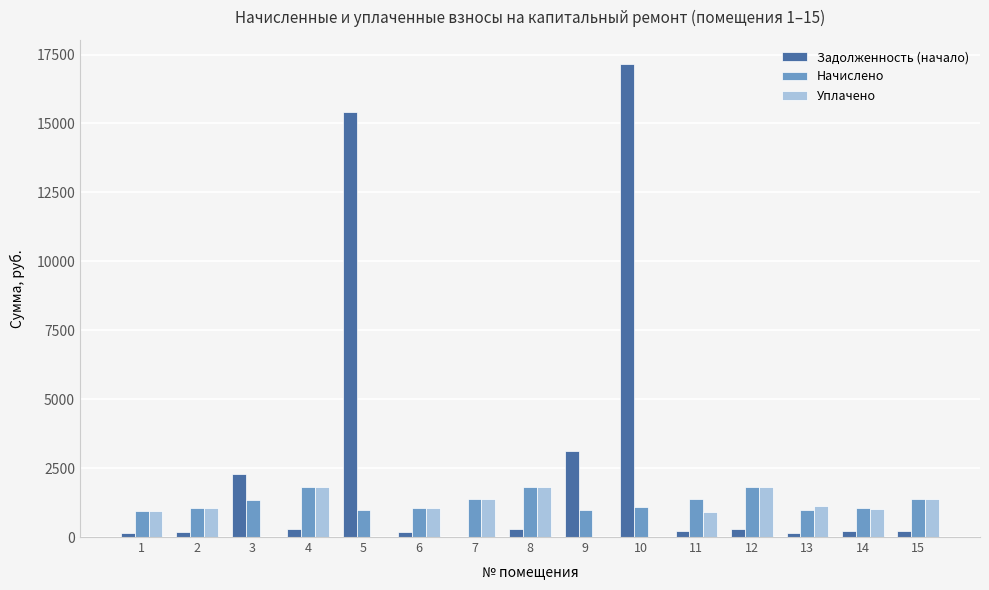

What is the sum of all Уплачено values?

14302.9